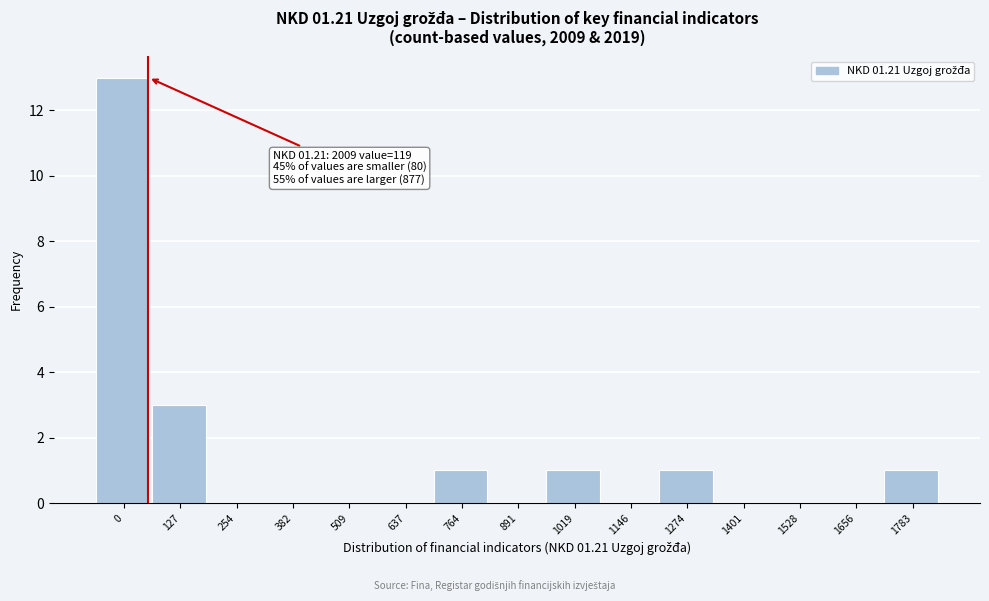

Reading right to left, transcribe all the data shown in this chart.

1783=1	1656=0	1528=0	1401=0	1274=1	1146=0	1019=1	891=0	764=1	637=0	509=0	382=0	254=0	127=3	0=13